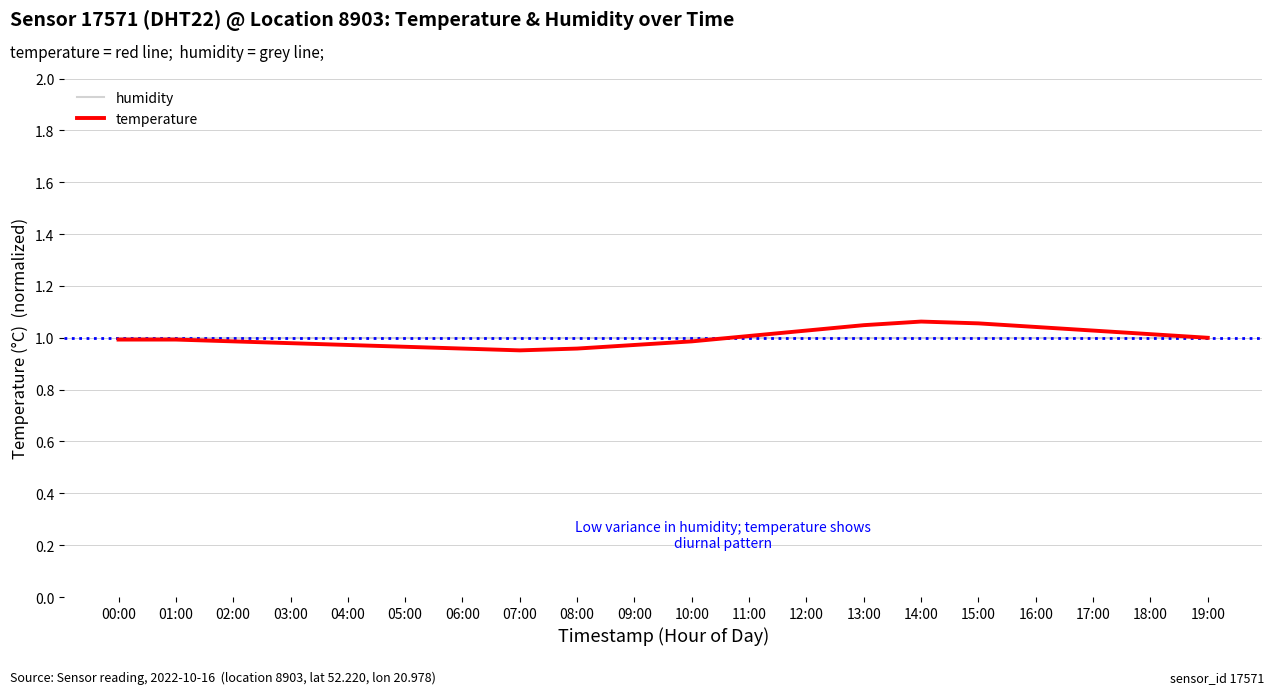

True or false: temperature has a value of 0.7 at 13:00.

False